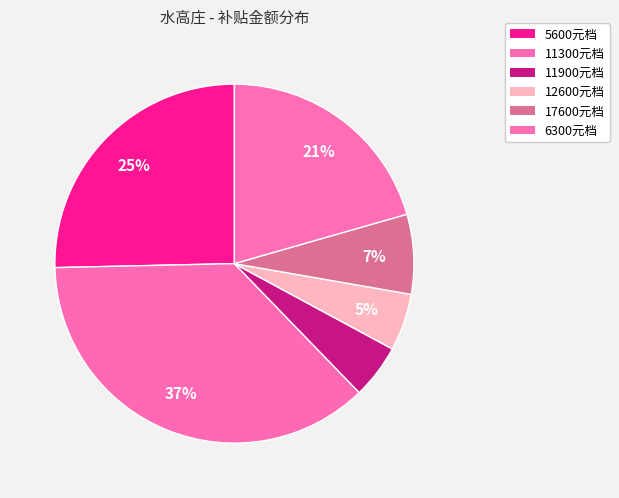

How many slices are in this pie chart?

6